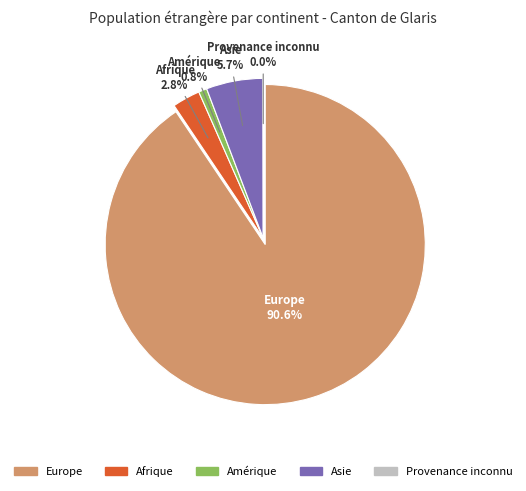

Is Europe the majority of the pie?

Yes